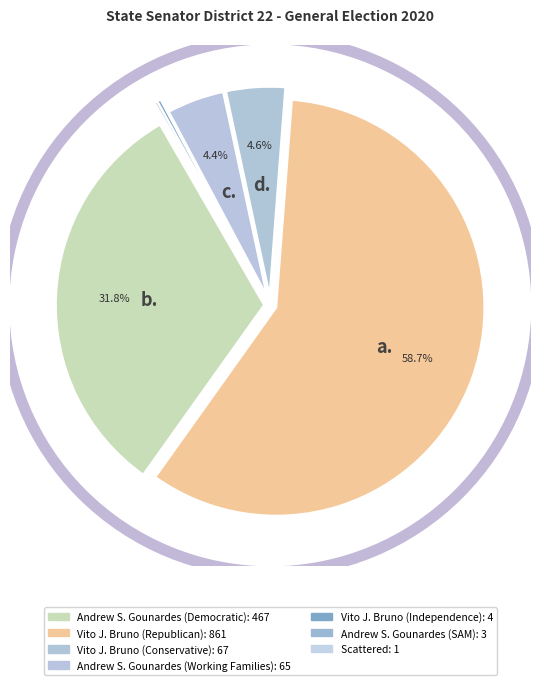

To the nearest percent, what portion does Andrew S. Gounardes (Democratic) represent?

32%